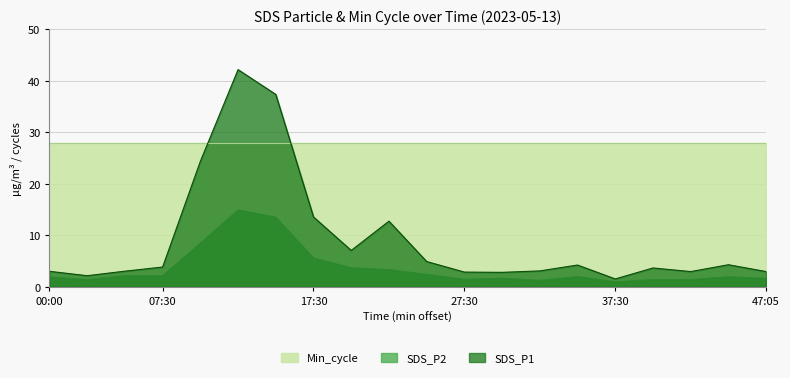

What are all the series names shown in the legend?

Min_cycle, SDS_P2, SDS_P1